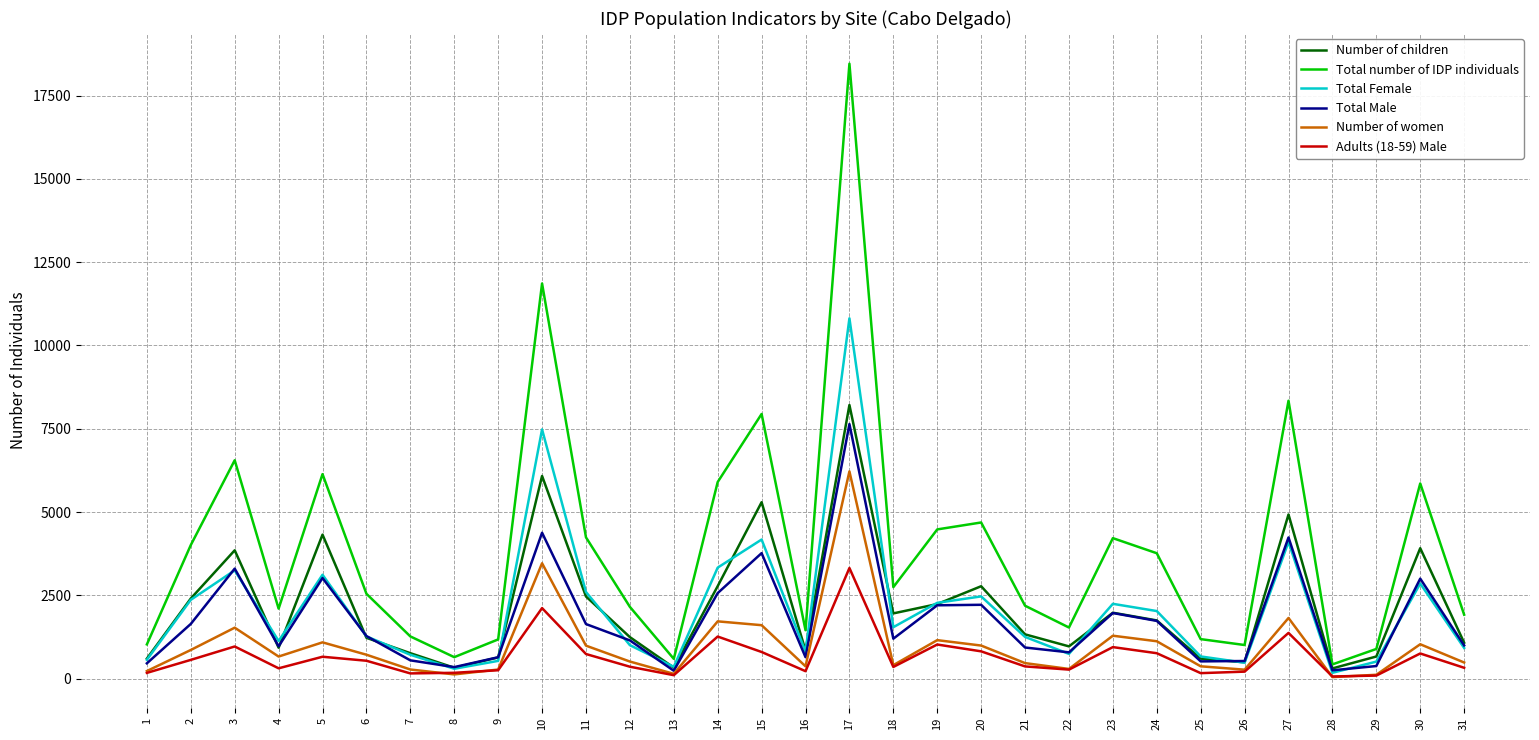

What is the greatest value displayed?

18455